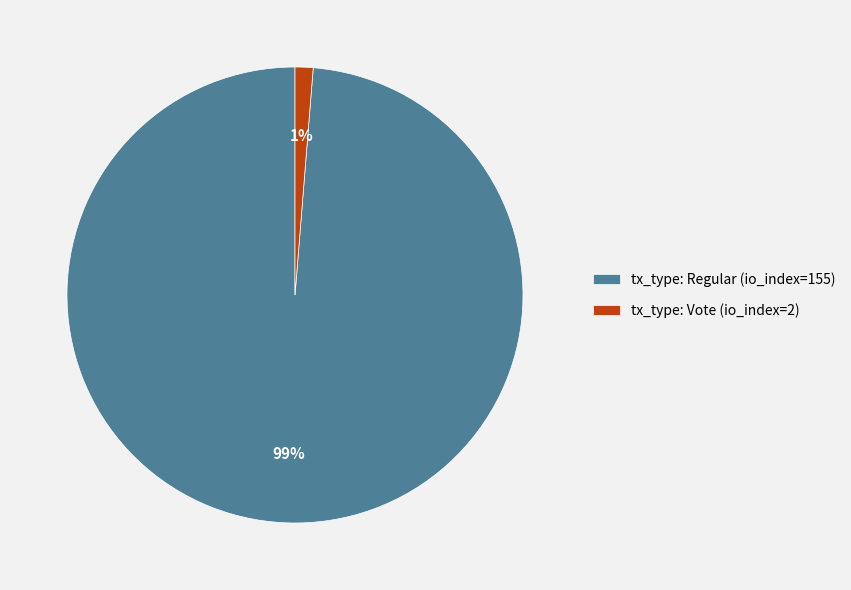

Combined, do tx_type: Regular (io_index=155) and tx_type: Vote (io_index=2) account for over 50%?

Yes